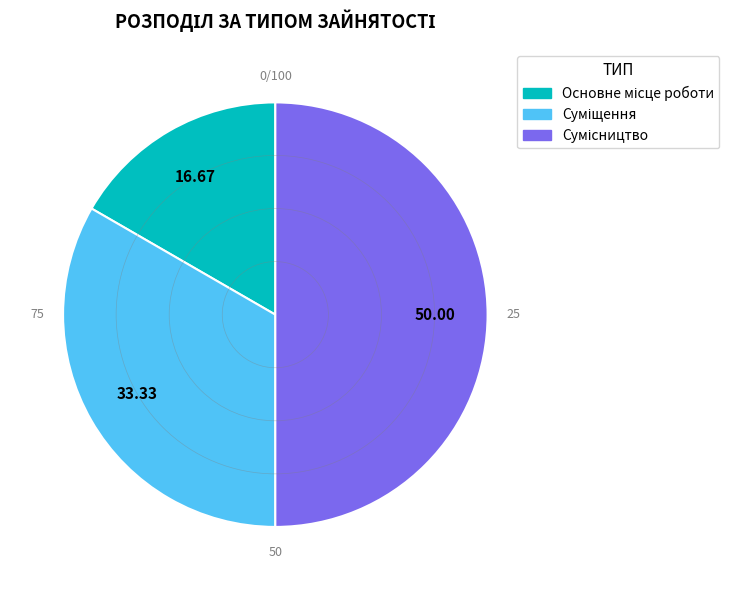

How many segments does this pie chart have?

3